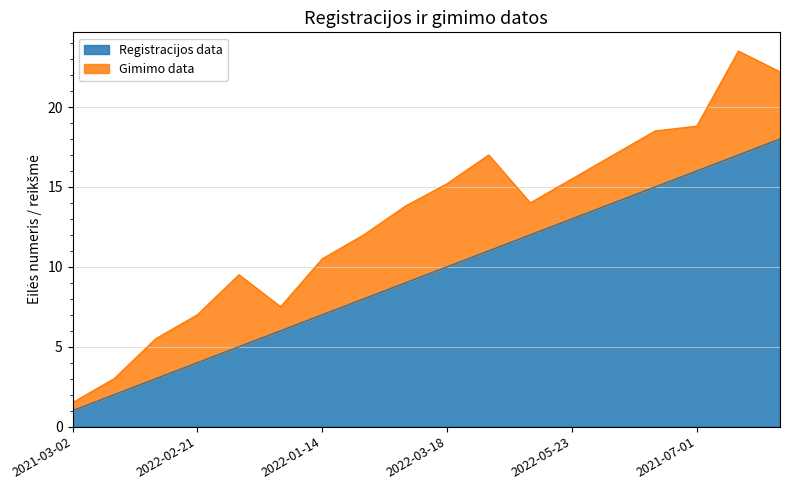

The chart shows a value of 8 at 2021-07-05. True or false?

False